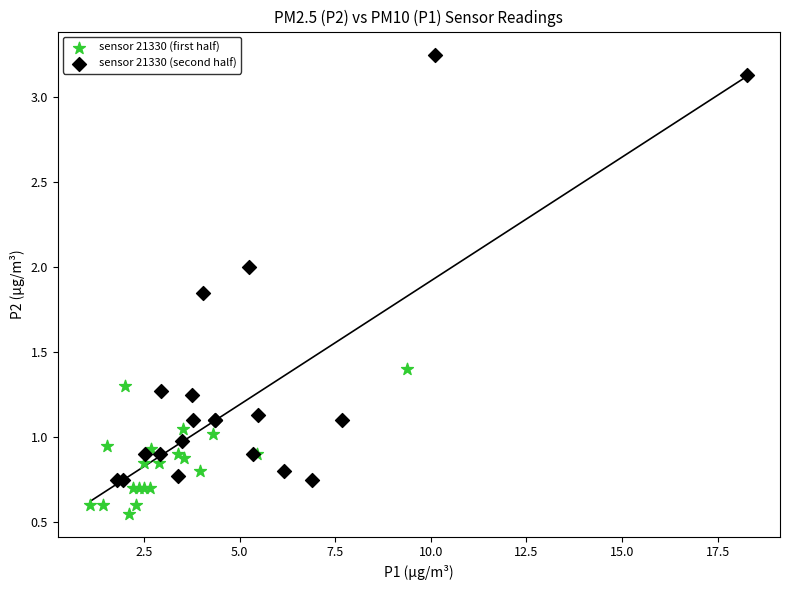

Which series contains the highest Y value?

sensor 21330 (second half)